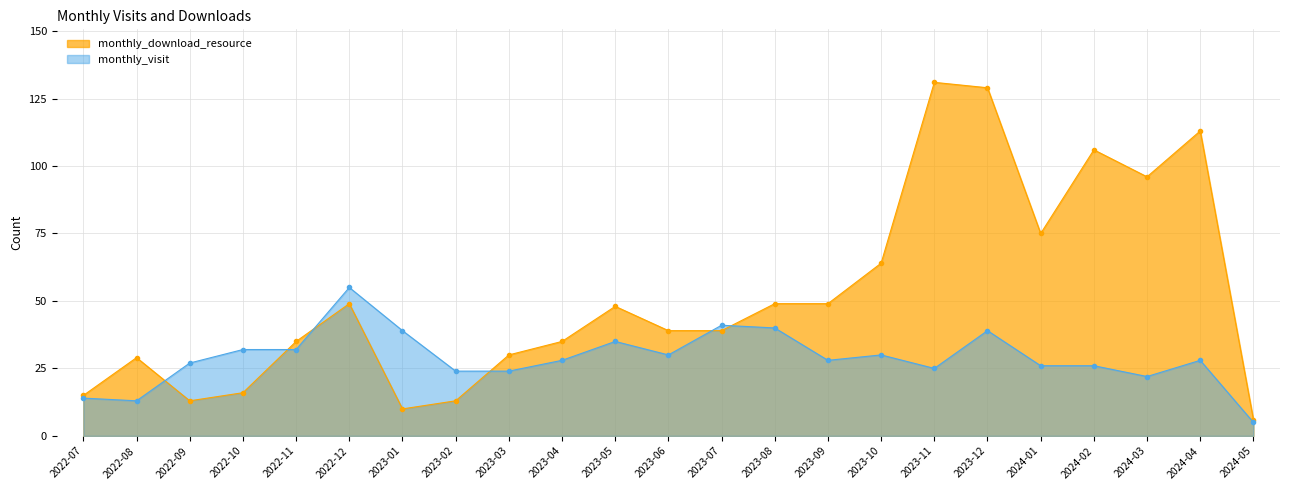

Between which two adjacent categories do monthly_download_resource and monthly_visit first intersect?

2022-08 and 2022-09